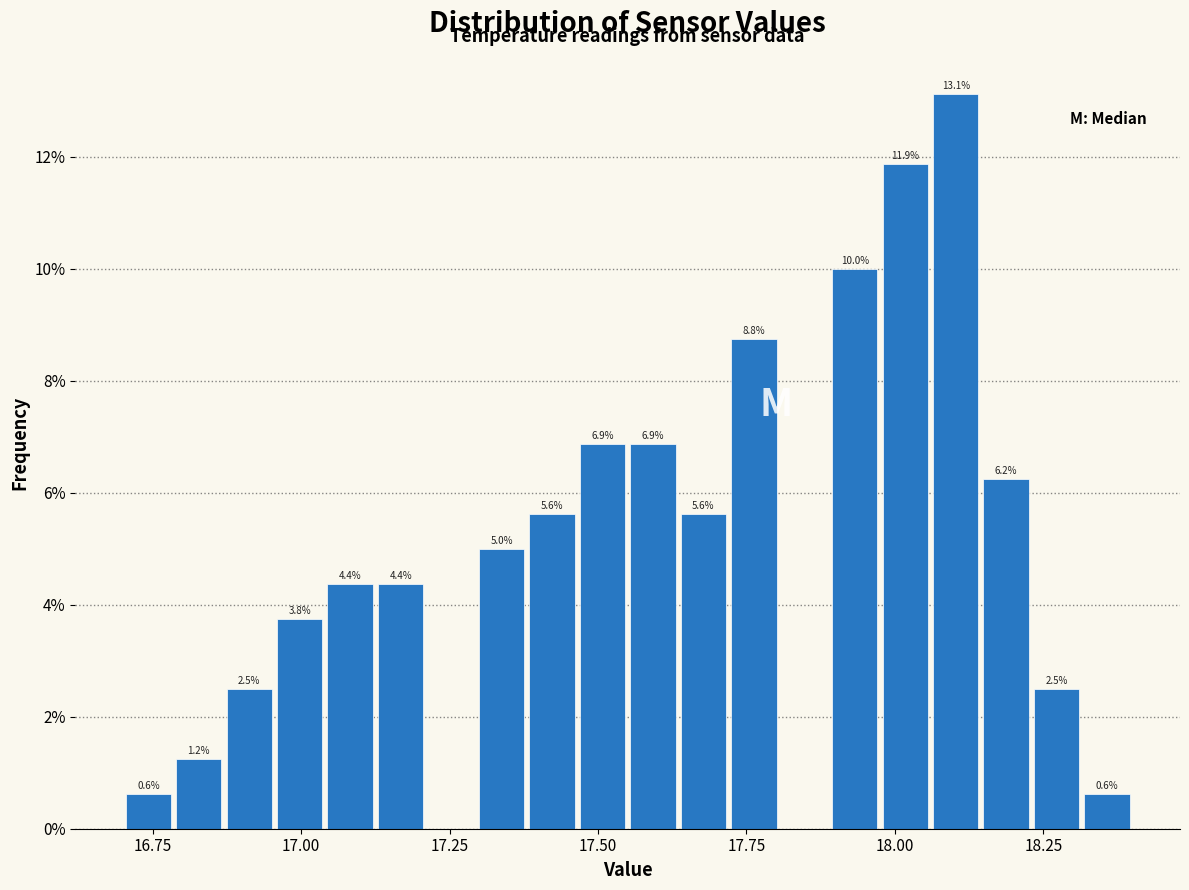

Read against the x-axis, roughly where is the centre of the tallest bar?

18.10